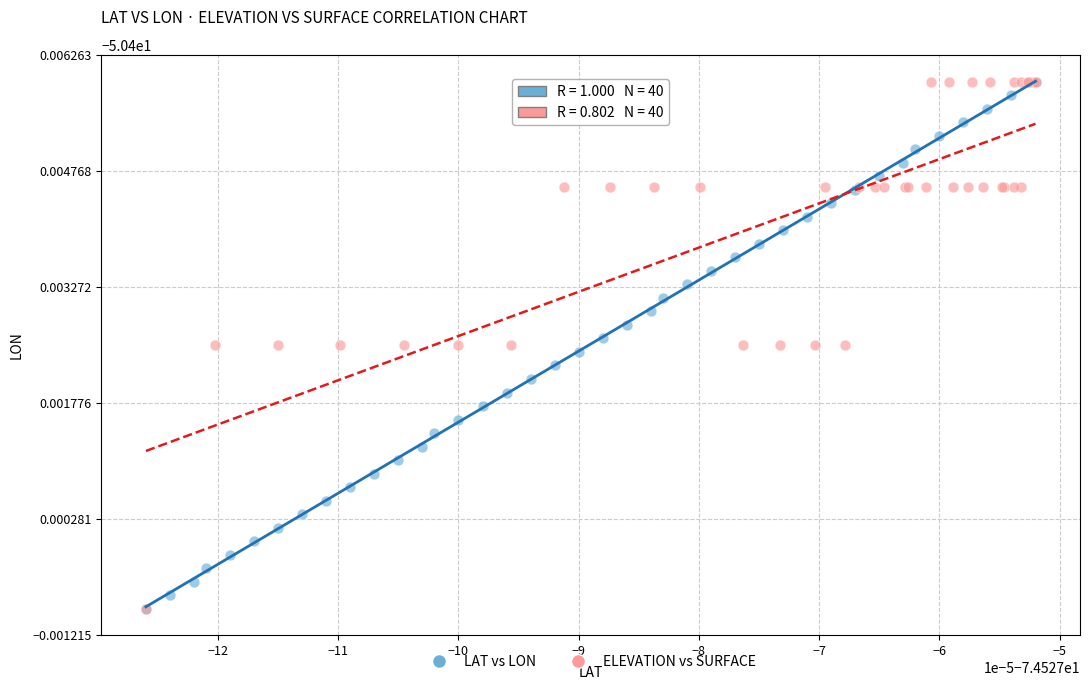

What are all the series names shown in the legend?

LAT vs LON, ELEVATION vs SURFACE